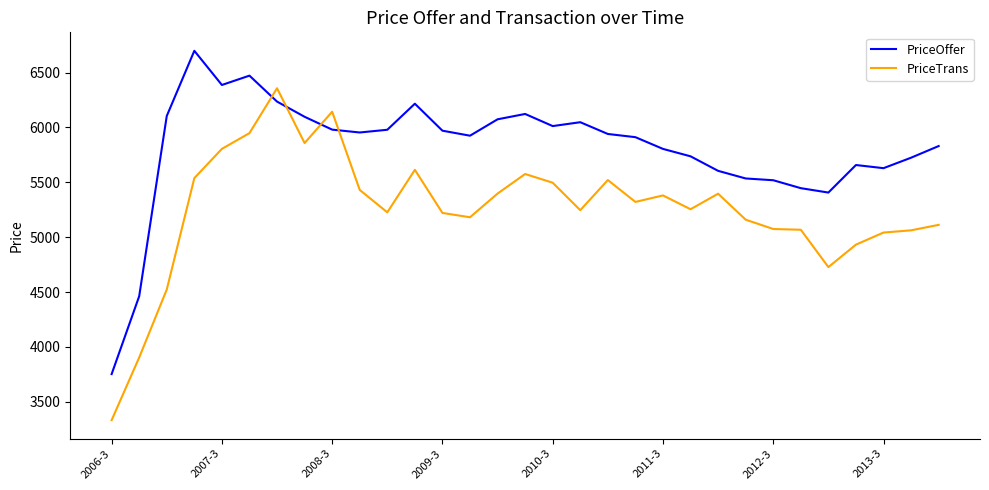

What are all the series names shown in the legend?

PriceOffer, PriceTrans